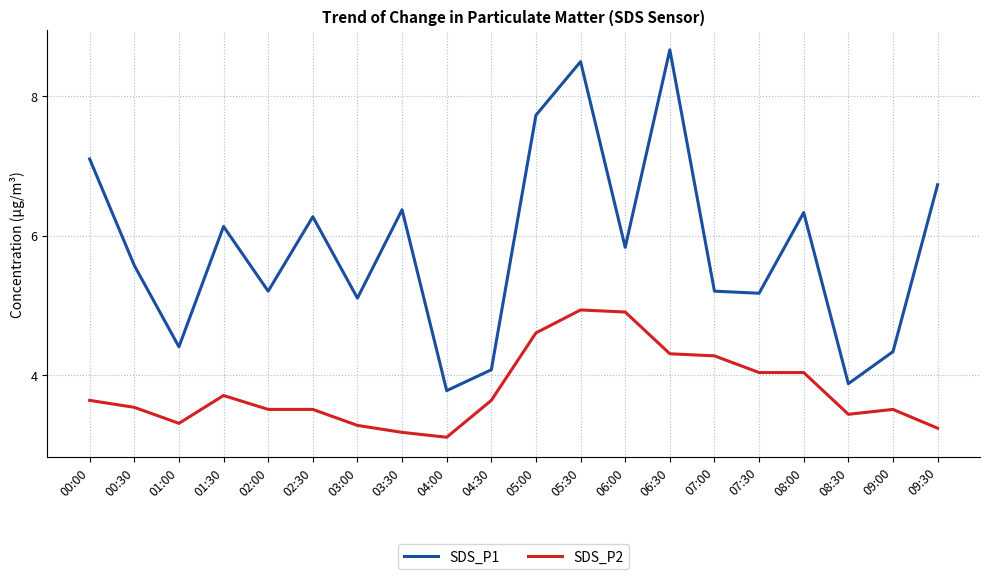

Which series has the widest spread of values?

SDS_P1